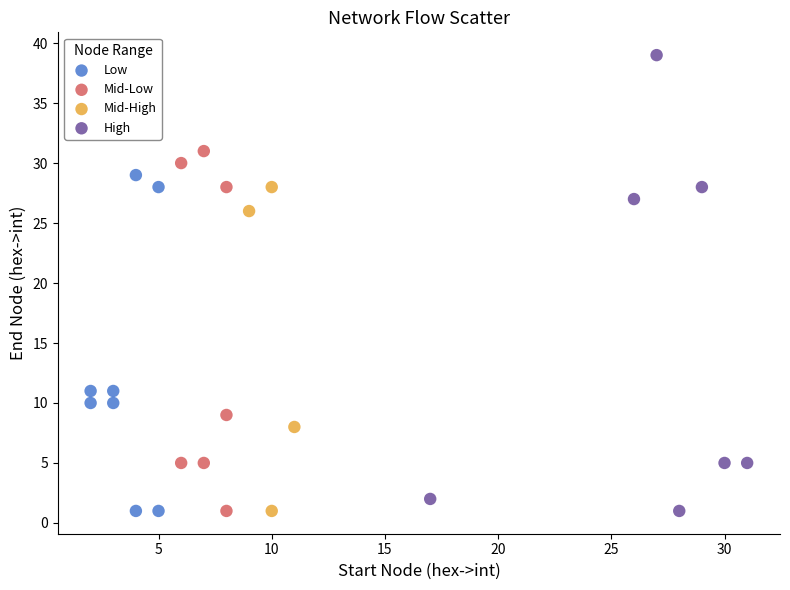

Which series contains the highest Y value?

High